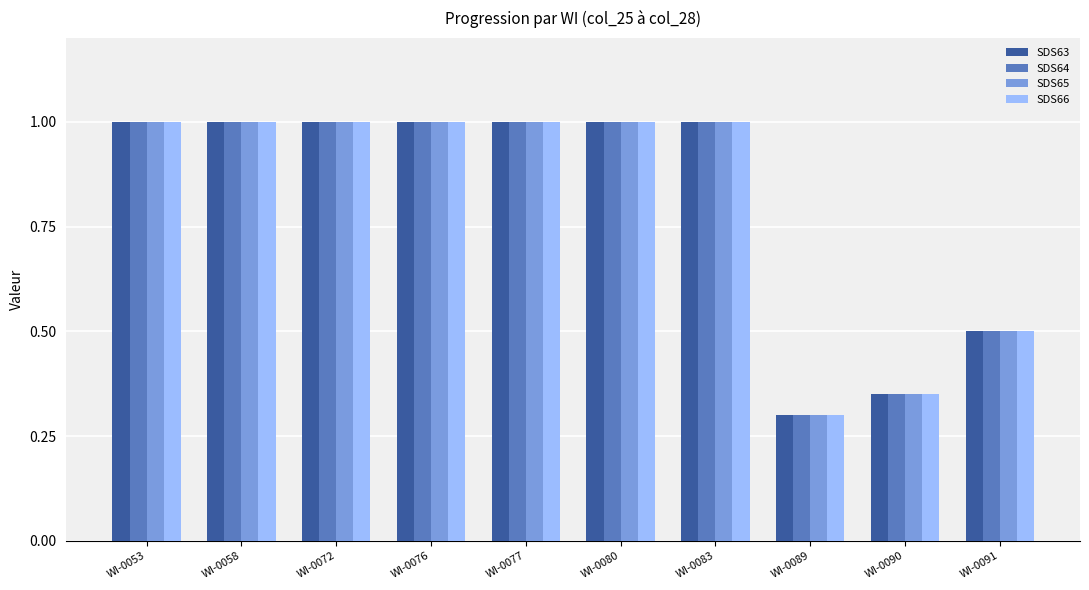

What is the total value across all series at WI-0076?

4.0